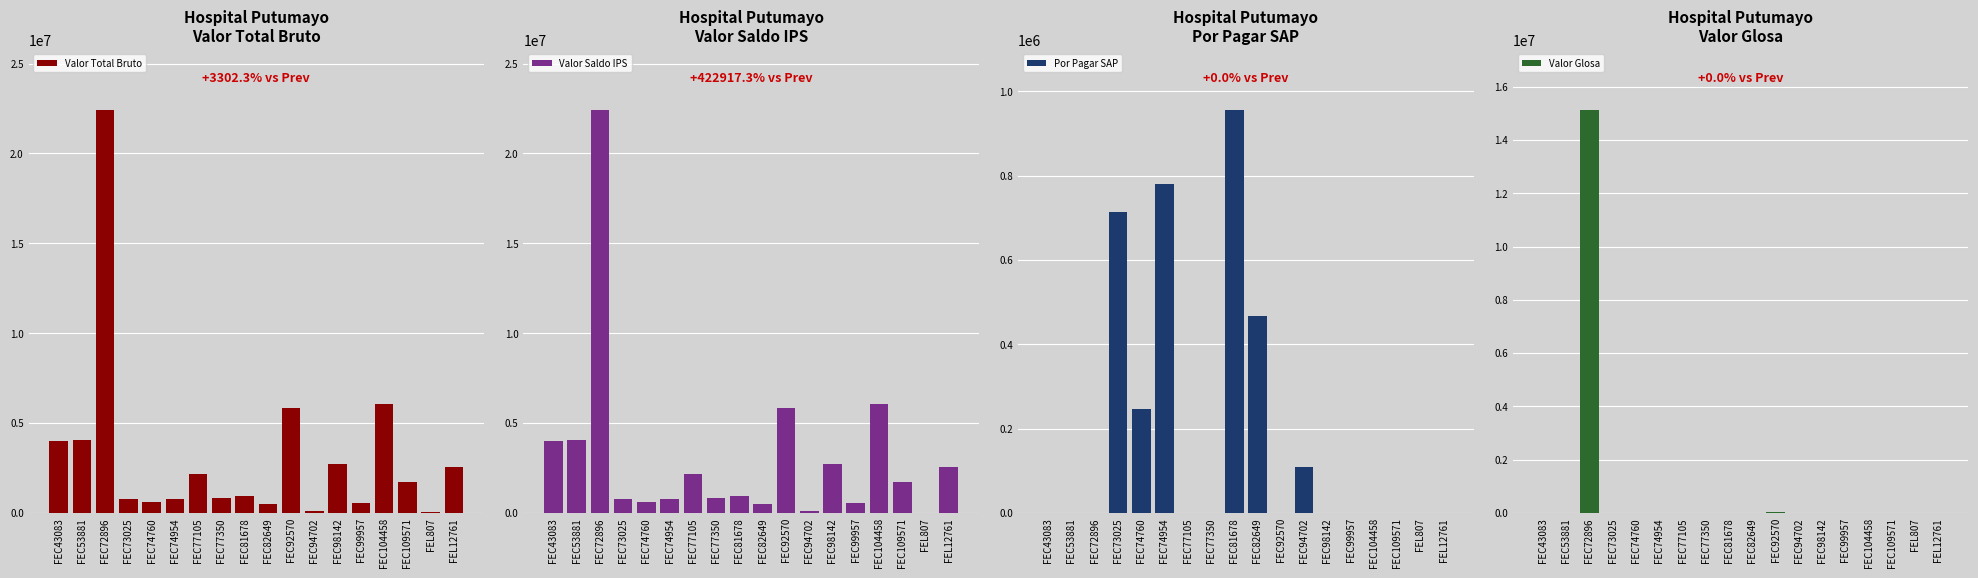

What is the difference between the second highest and minimum values in the Por Pagar SAP series?

779300